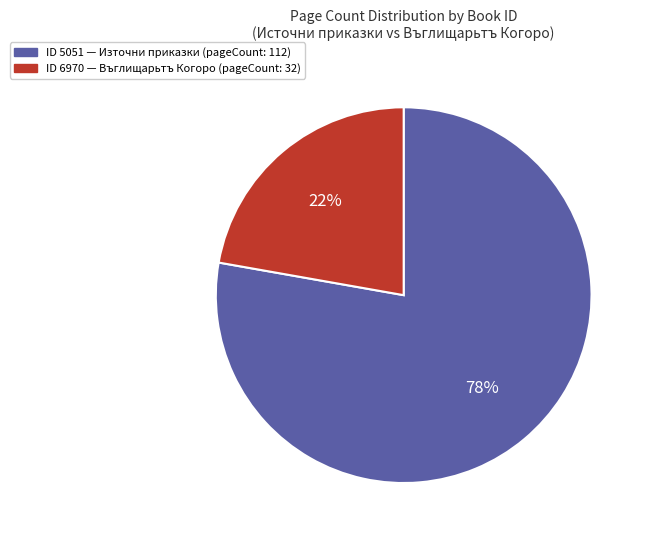

To the nearest percent, what is the average slice percentage?

50%